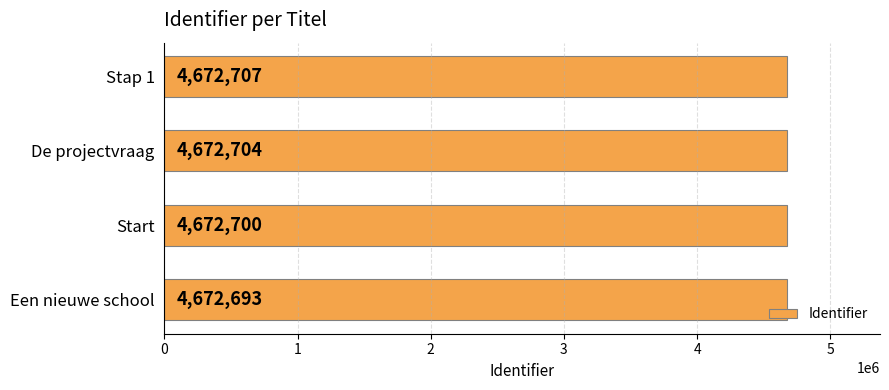

Where is the data nearest to the value 4672700?

Start